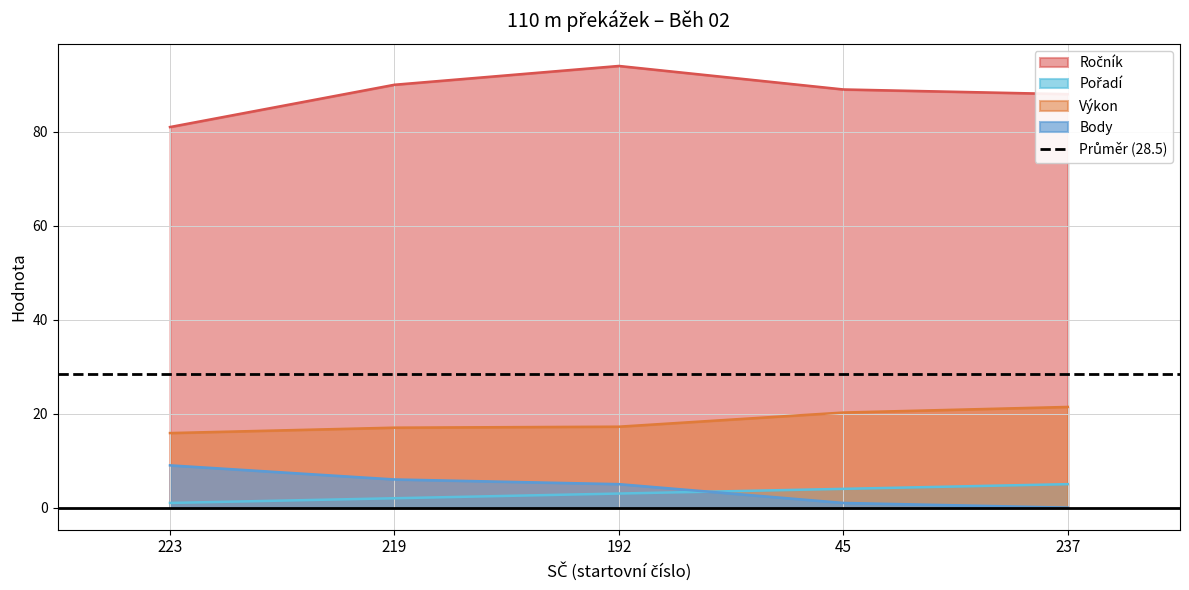

True or false: Body and Výkon intersect in this chart.

False